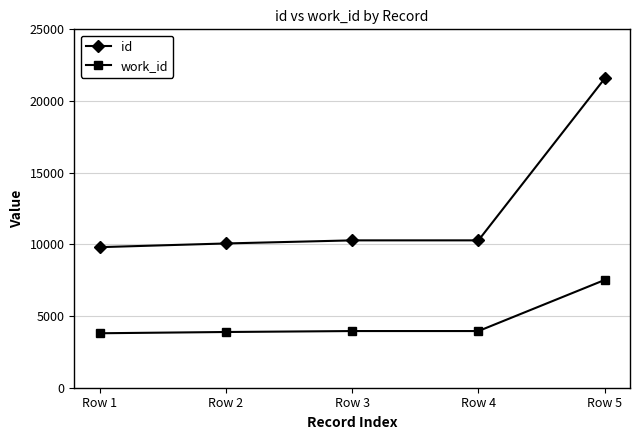

True or false: work_id has more than 2 points higher than both neighbors.

False